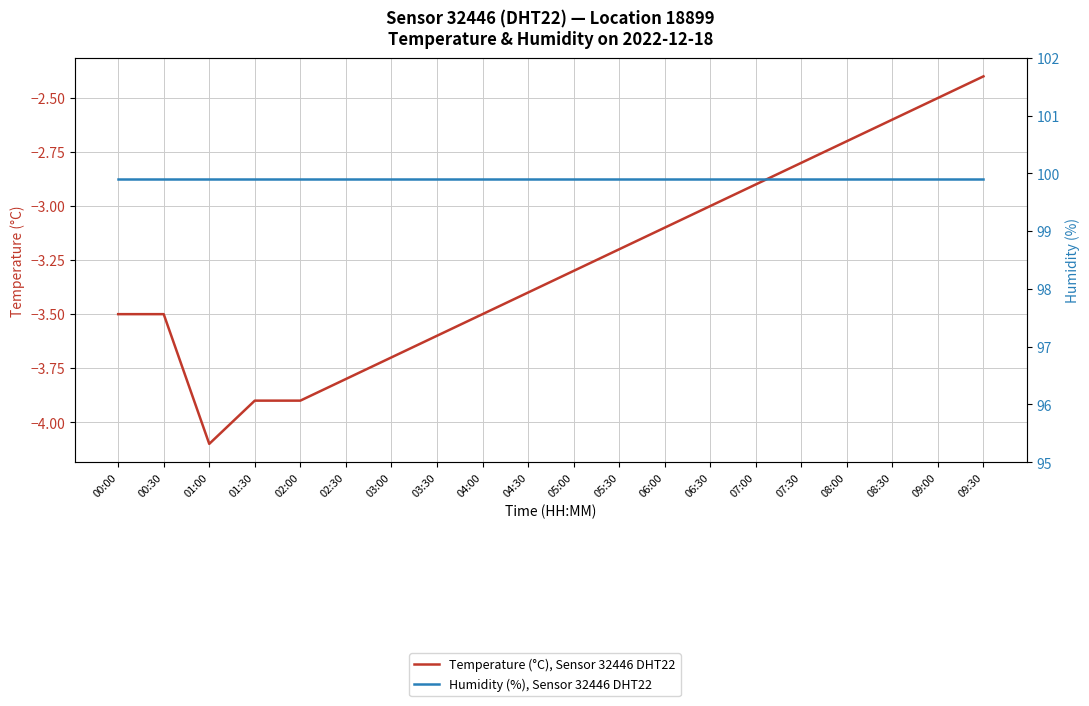

True or false: Humidity (%), Sensor 32446 DHT22 has more than 1 points higher than both neighbors.

False